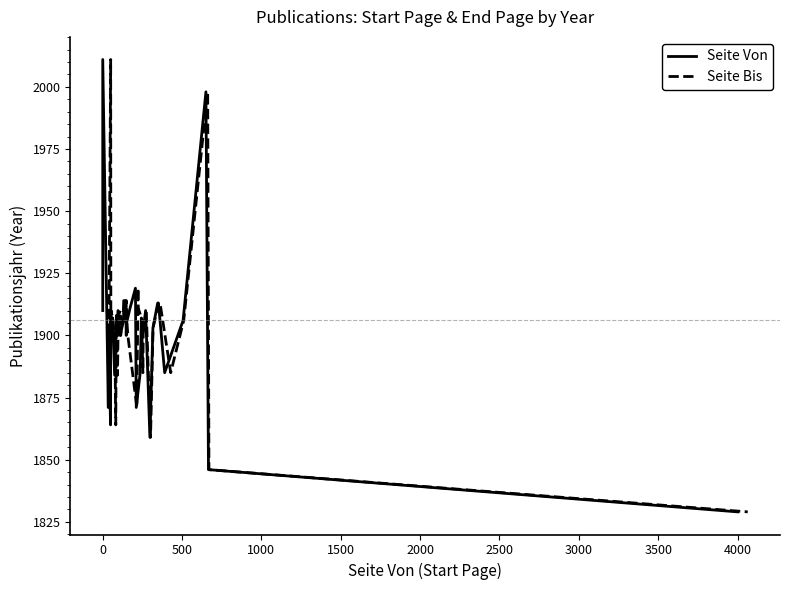

In Seite Von, how many points are higher than both neighbors (excluding endpoints)?

10